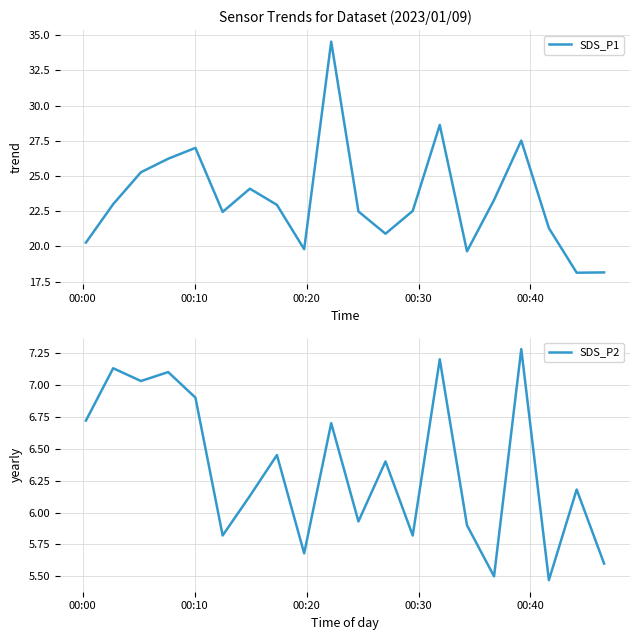

What is the difference between the maximum and minimum values in the SDS_P1 series?

16.4